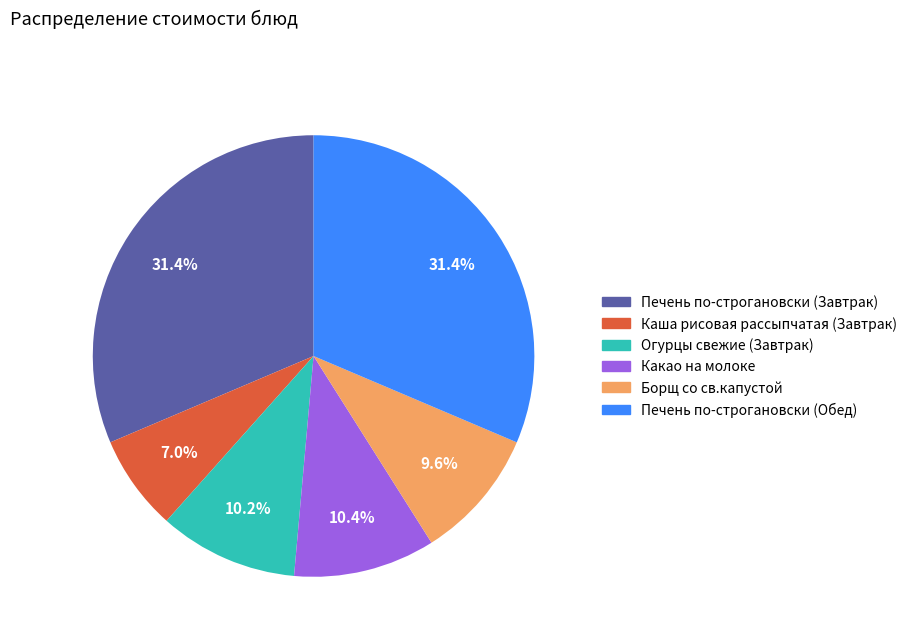

Combined, what portion of the pie is Борщ со св.капустой and Печень по-строгановски (Завтрак)?

41.0%